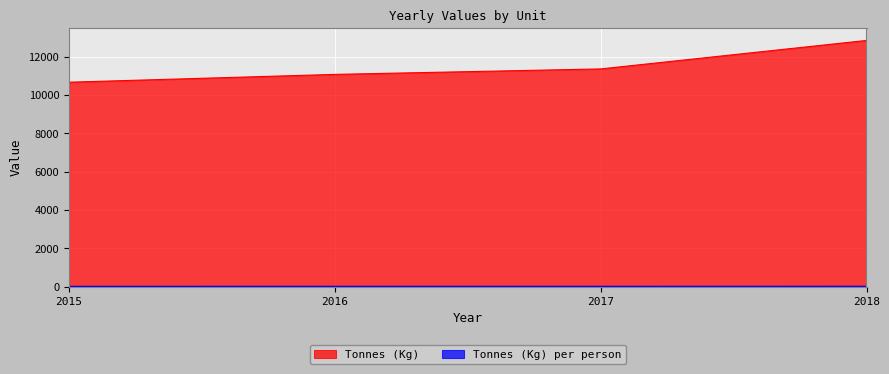

The value of Tonnes (Kg) per person at 2018 is 27.9. True or false?

True